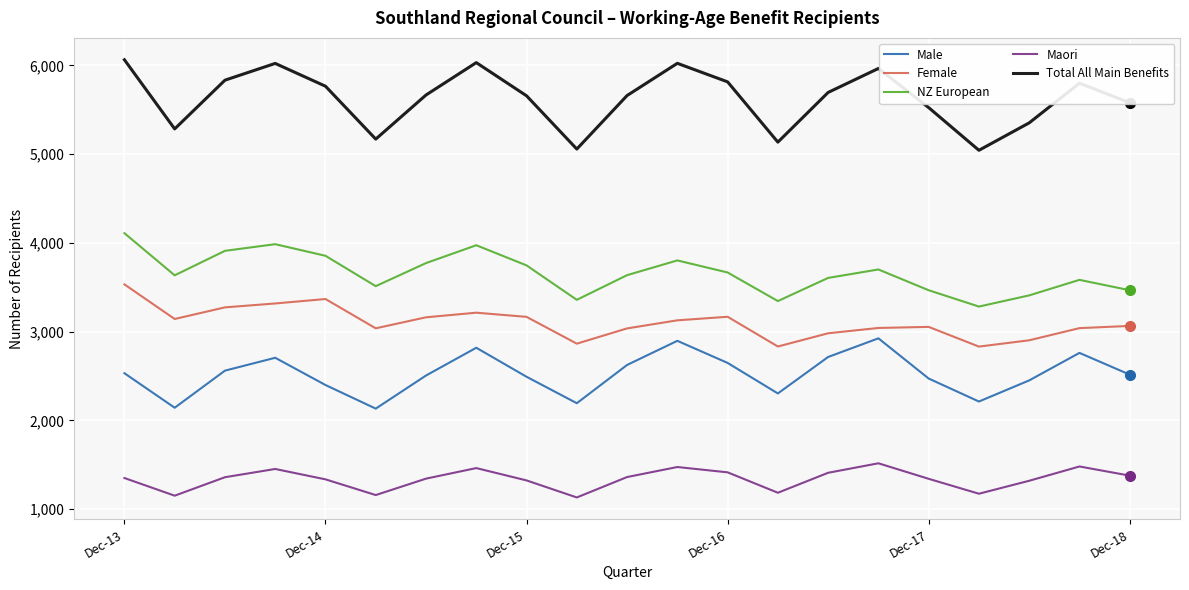

Rank the series by their maximum value, from lowest to highest.

Maori, Male, Female, NZ European, Total All Main Benefits